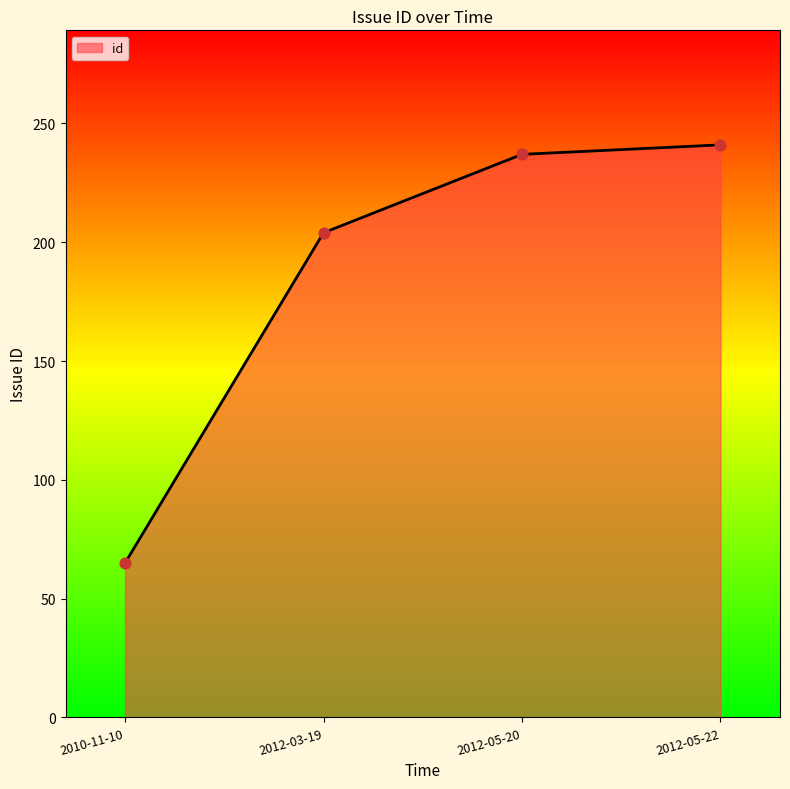

Approximately how many times larger is the value at 2010-11-10 compared to 2012-03-19?

0.3